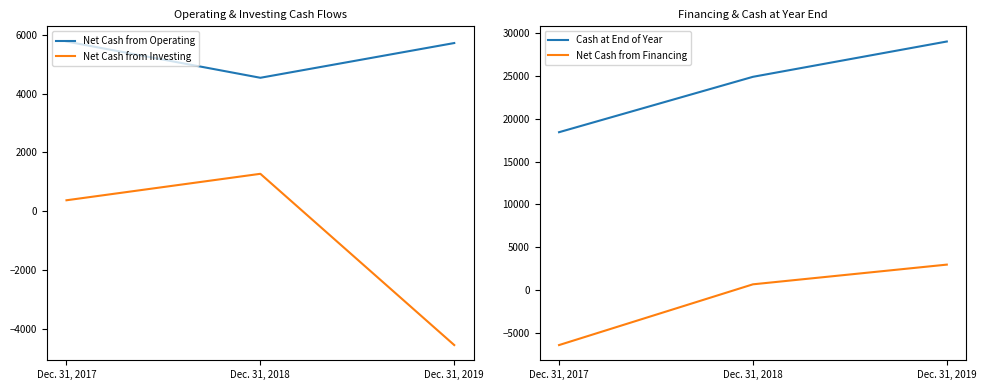

The value of Net Cash from Operating at Dec. 31, 2019 is 9922. True or false?

False